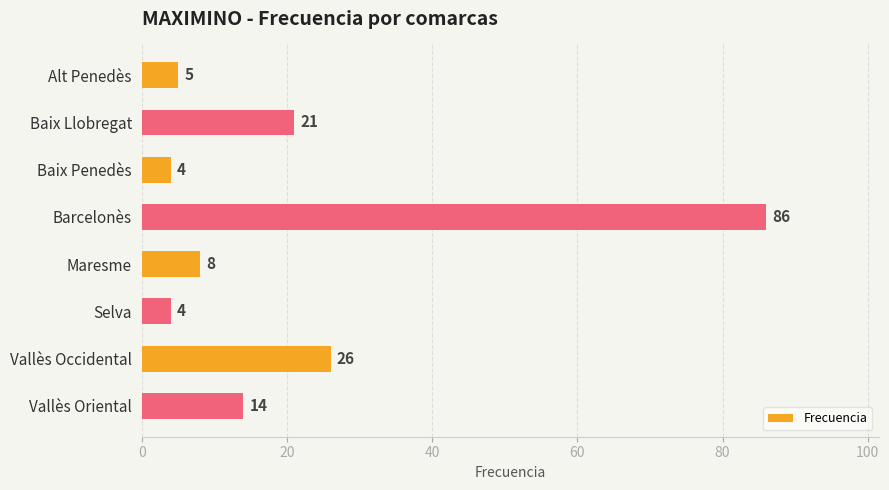

Reading bottom to top, extract all data points from this chart.

14	26	4	8	86	4	21	5